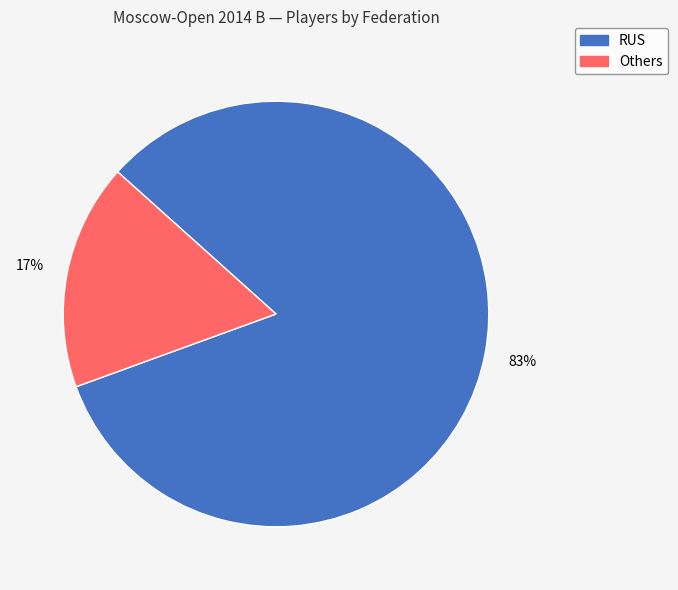

How many slices are in this pie chart?

2